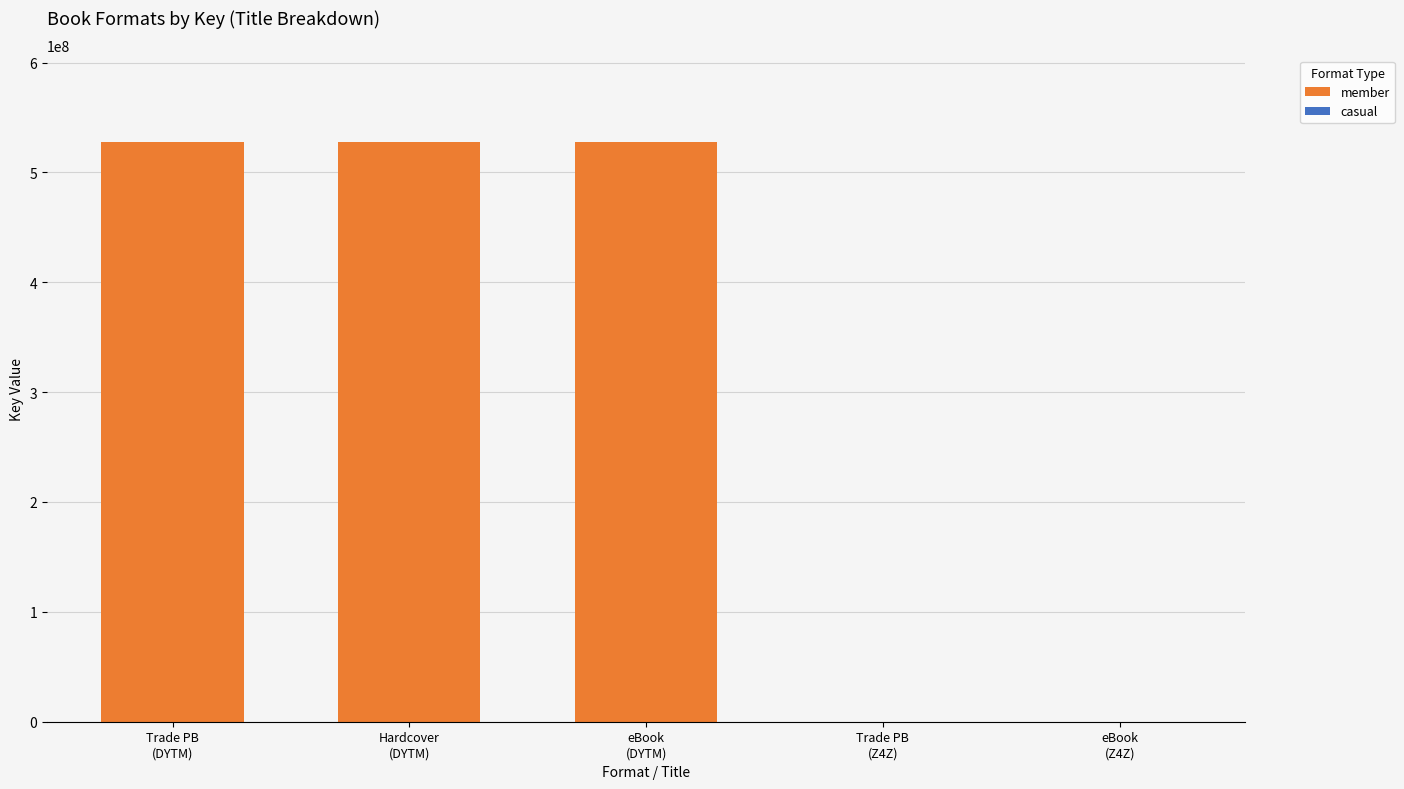

Are the bars horizontal?

No